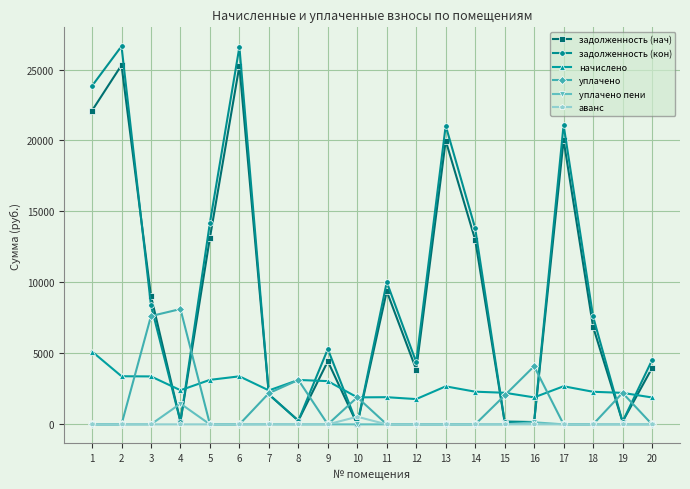

True or false: уплачено has more than 0 interior local peaks.

True